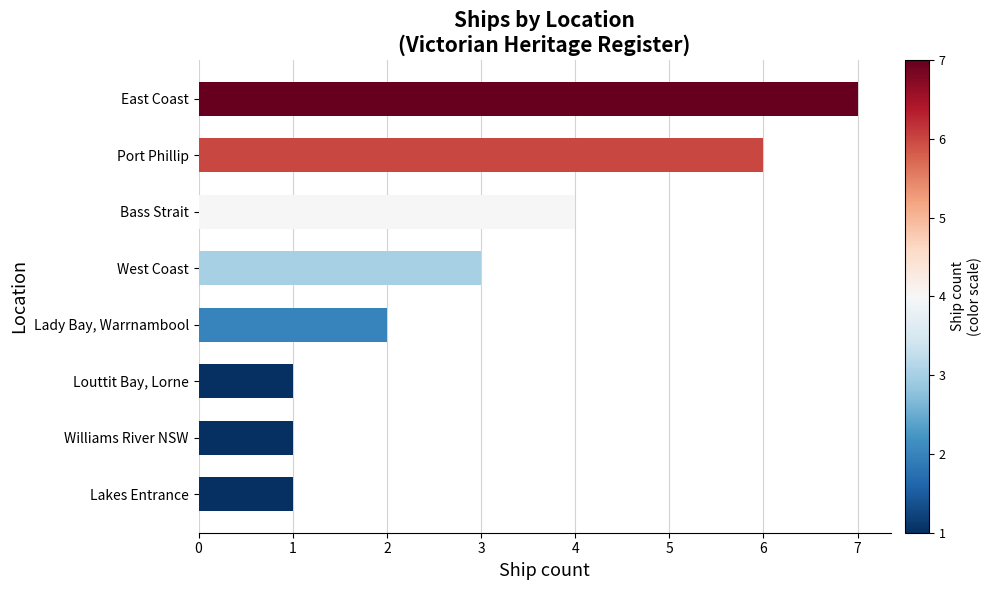

What is the difference between the maximum and minimum values?

6